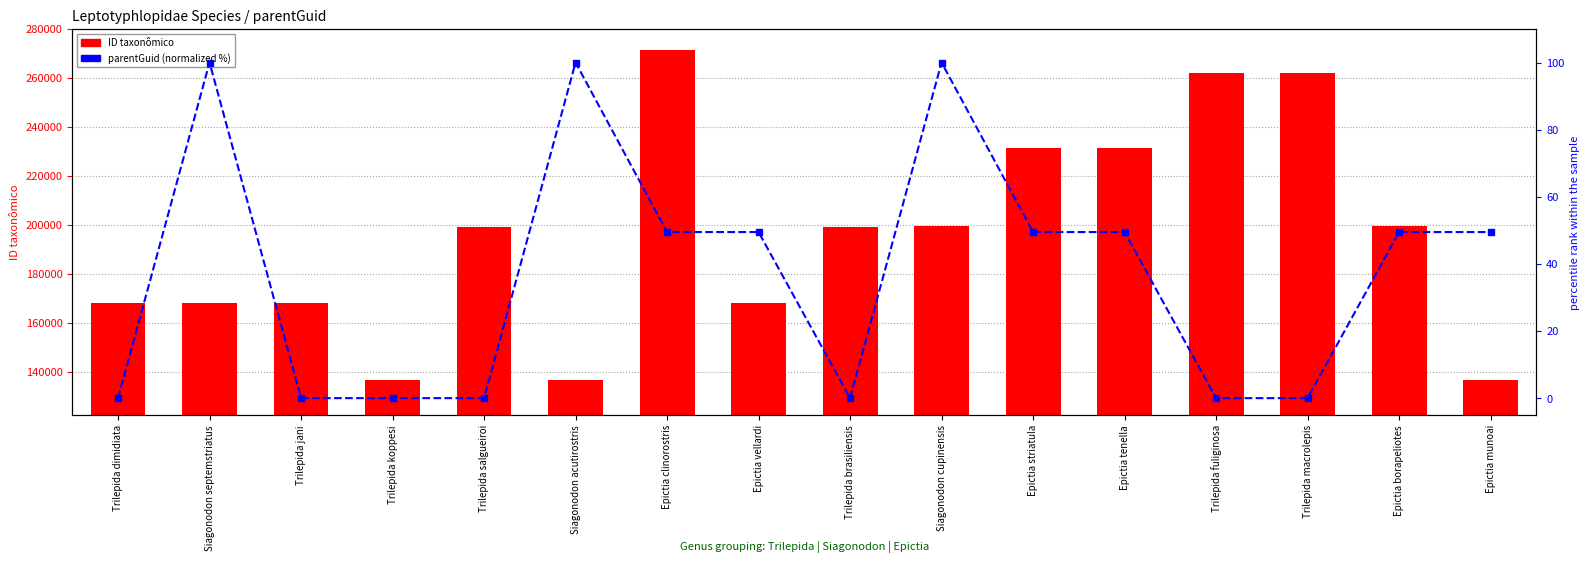

How many data points does each series have?

16